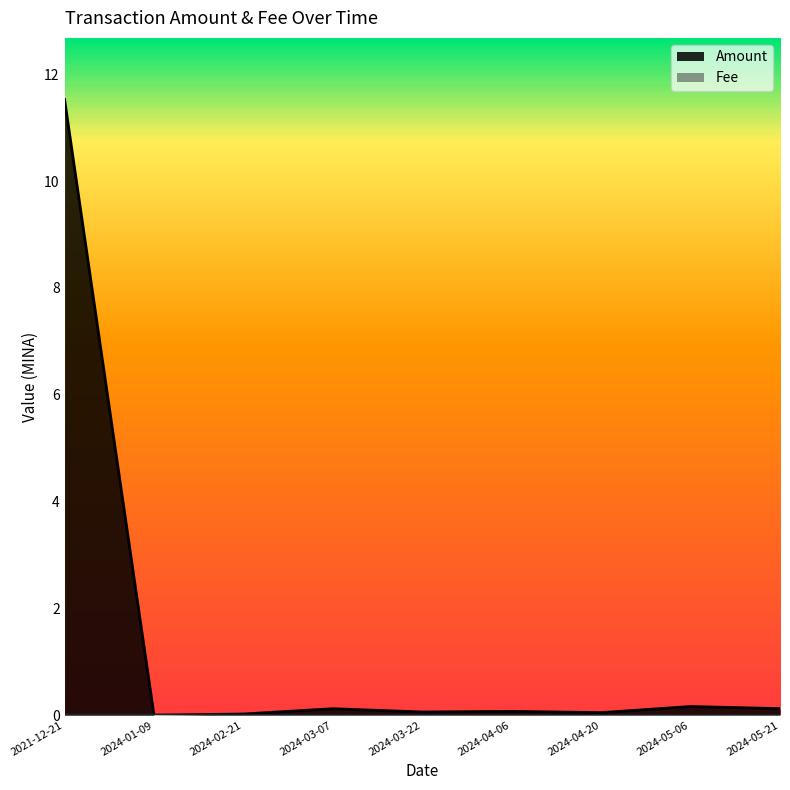

Reading left to right, transcribe all the data shown in this chart.

Amount: 2021-12-21=11.5	2024-01-09=0.0	2024-02-21=0.0	2024-03-07=0.1	2024-03-22=0.1	2024-04-06=0.1	2024-04-20=0.0	2024-05-06=0.2	2024-05-21=0.1
Fee: 2021-12-21=0.0	2024-01-09=0.0	2024-02-21=0.0	2024-03-07=0.0	2024-03-22=0.0	2024-04-06=0.0	2024-04-20=0.0	2024-05-06=0.0	2024-05-21=0.0